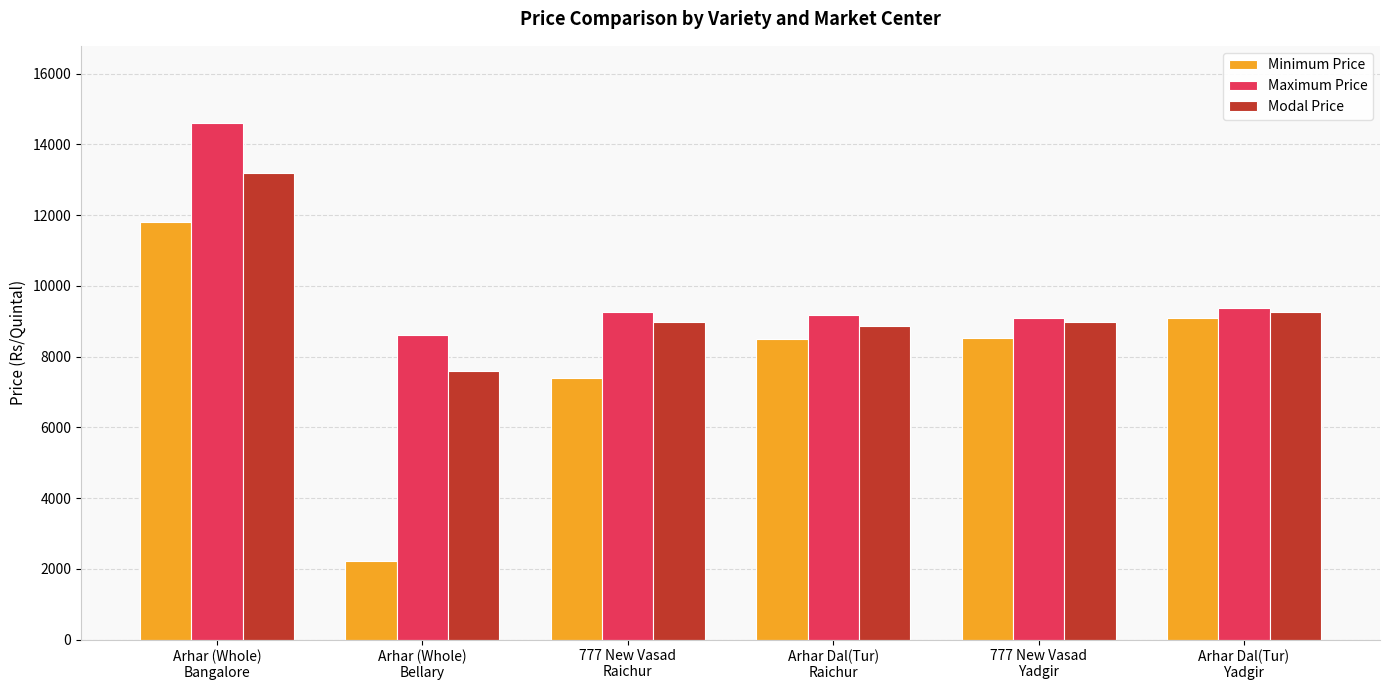

How many bars are there in total?

18